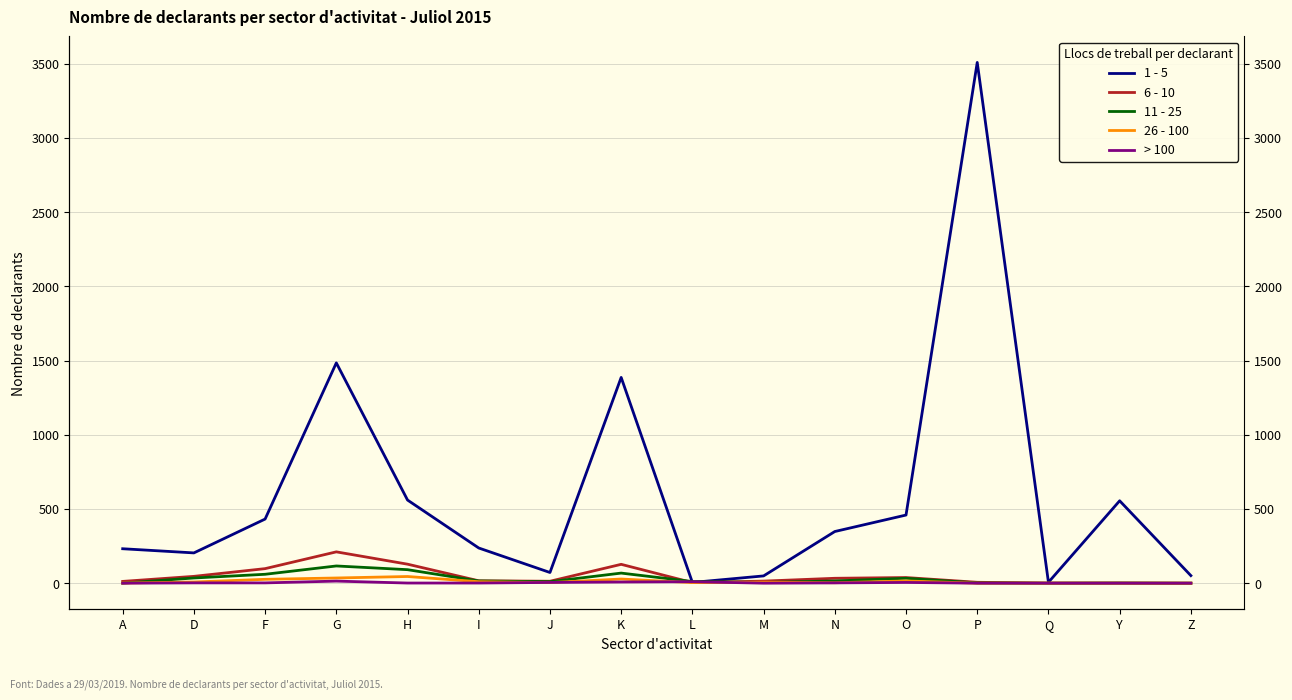

True or false: 6 - 10 has a value of 21 at O.

False